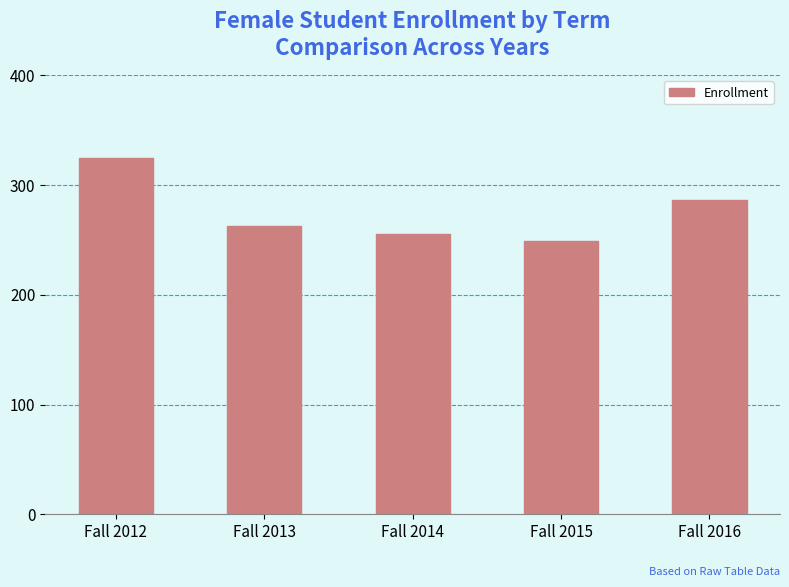

What is the value of the 5th bar from the left?

286